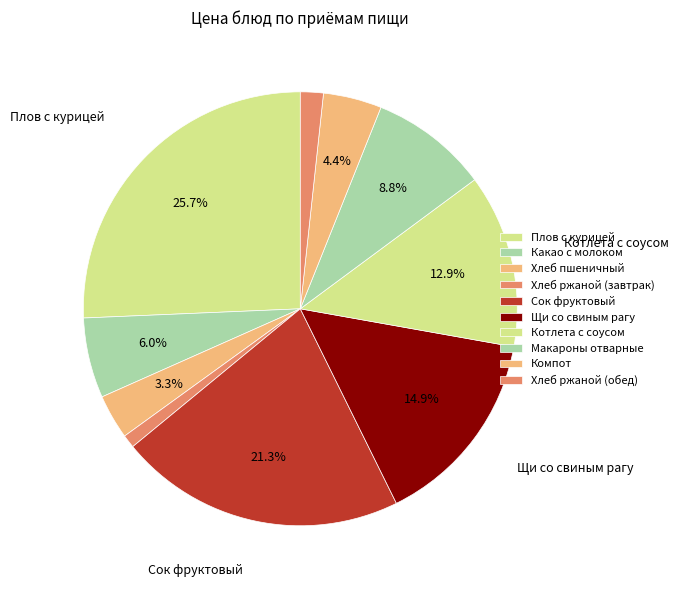

Is there any slice that represents more than half of the pie?

No